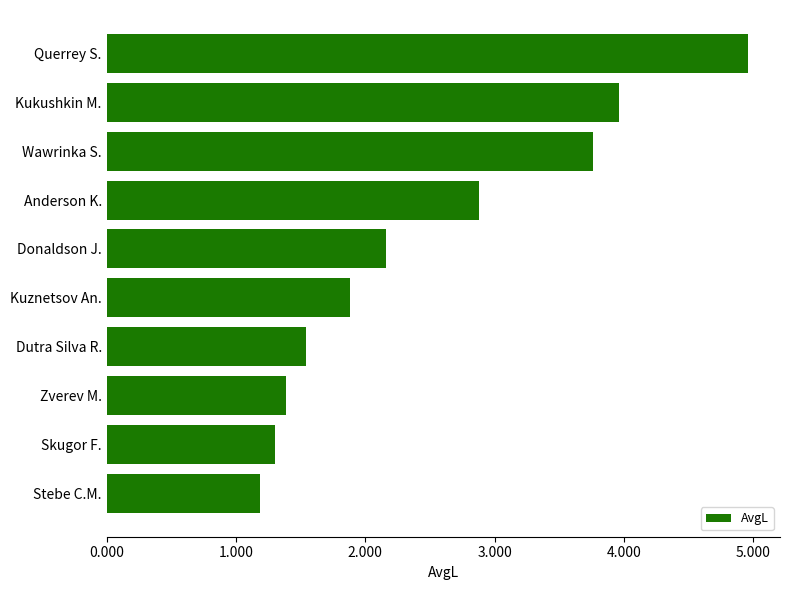

Does the chart contain stacked bars?

No